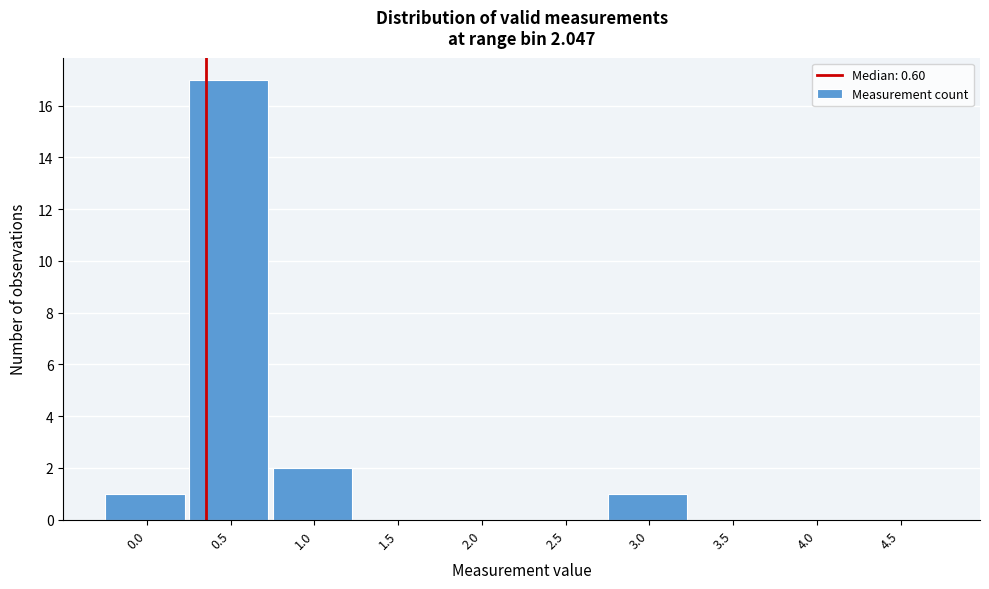

Reading left to right, list all the values displayed in this chart.

0.0=1	0.5=17	1.0=2	1.5=0	2.0=0	2.5=0	3.0=1	3.5=0	4.0=0	4.5=0